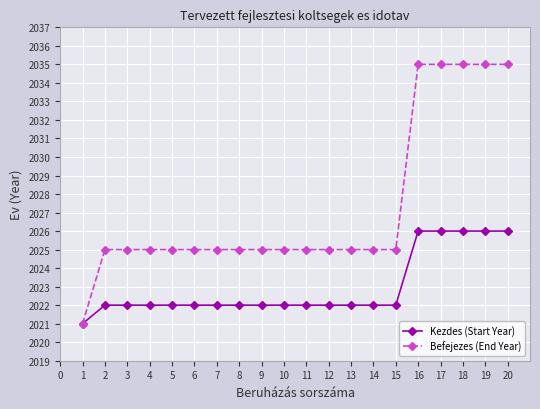

What is the sum of all Kezdes (Start Year) values?

40459